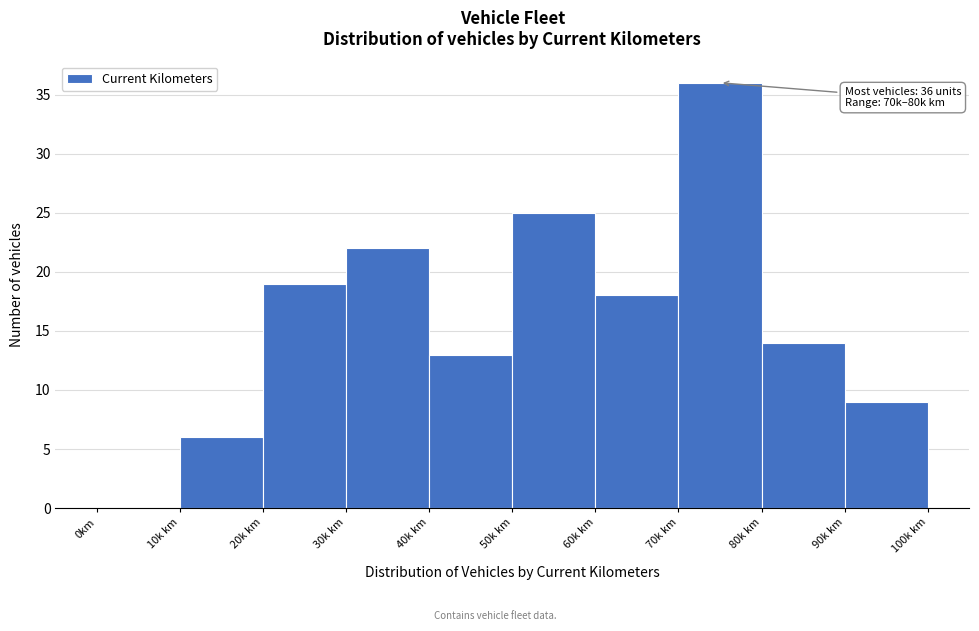

Reading left to right, extract all data points from this chart.

0km=0	10k km=6	20k km=19	30k km=22	40k km=13	50k km=25	60k km=18	70k km=36	80k km=14	90k km=9